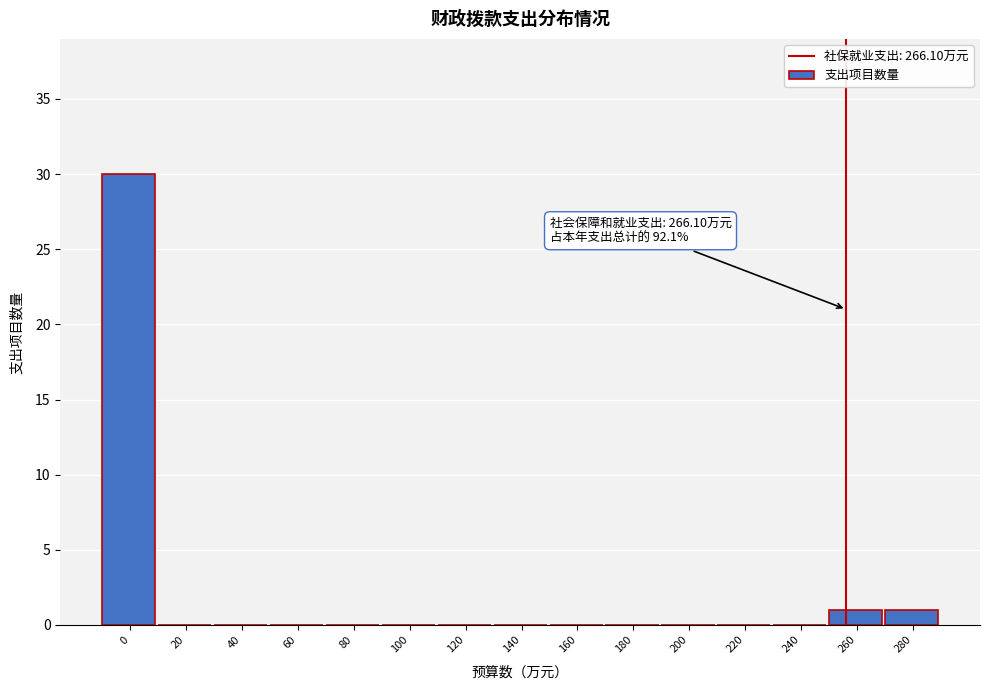

Reading left to right, transcribe all the data shown in this chart.

0=30	20=0	40=0	60=0	80=0	100=0	120=0	140=0	160=0	180=0	200=0	220=0	240=0	260=1	280=1